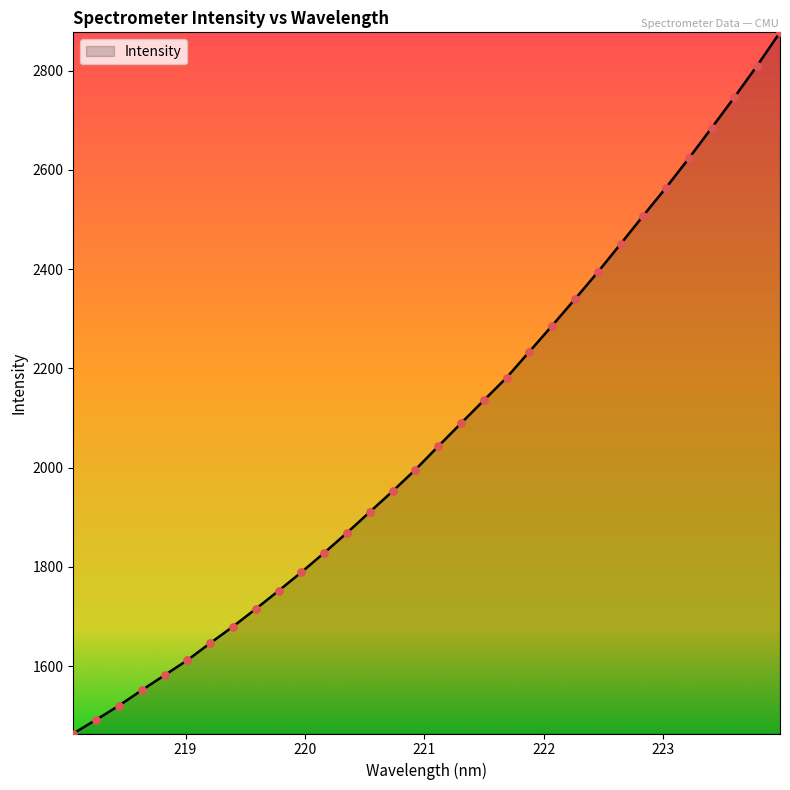

What is the smallest value displayed?

1464.1